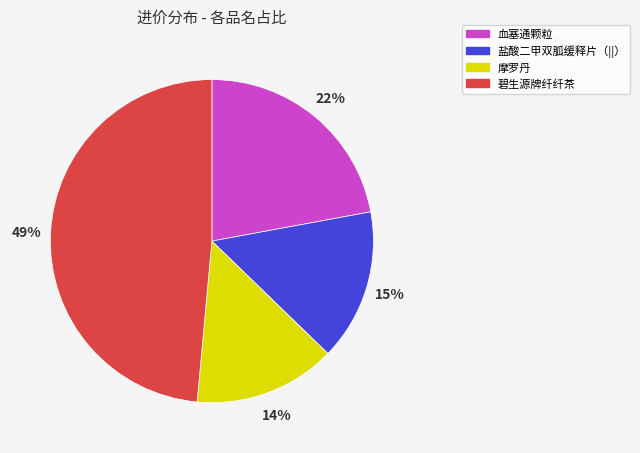

Does any single category account for the majority?

No